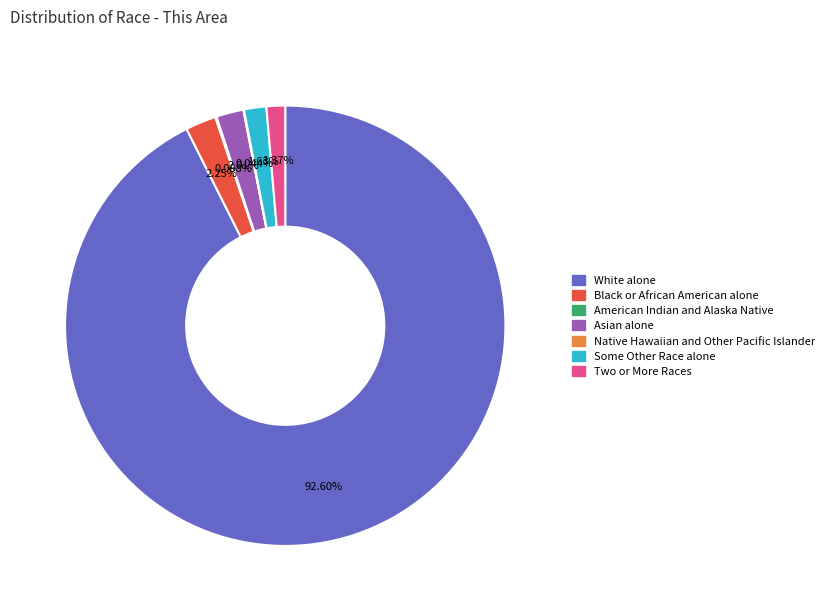

Which slice represents more than half of the pie?

White alone